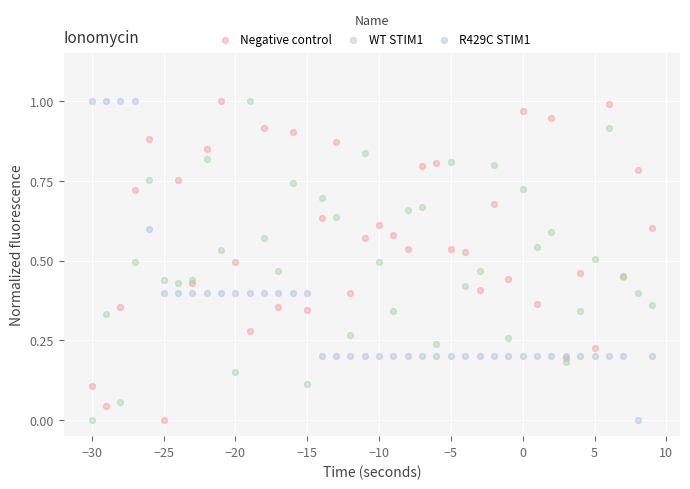

What is the X range (max minus min) for the scatter plot?

39.0